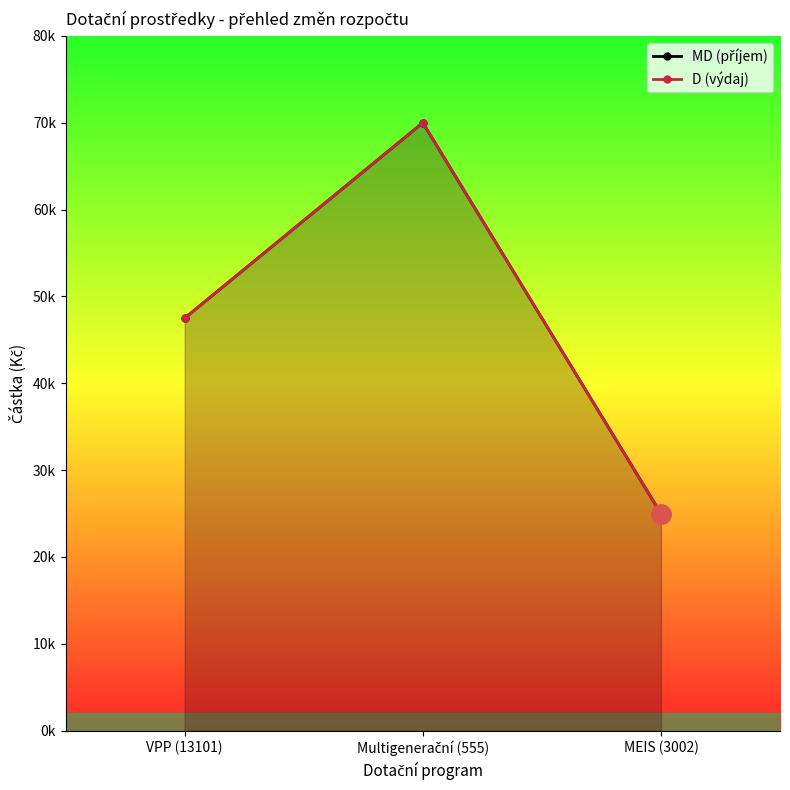

What are all the series names shown in the legend?

MD (příjem), D (výdaj)